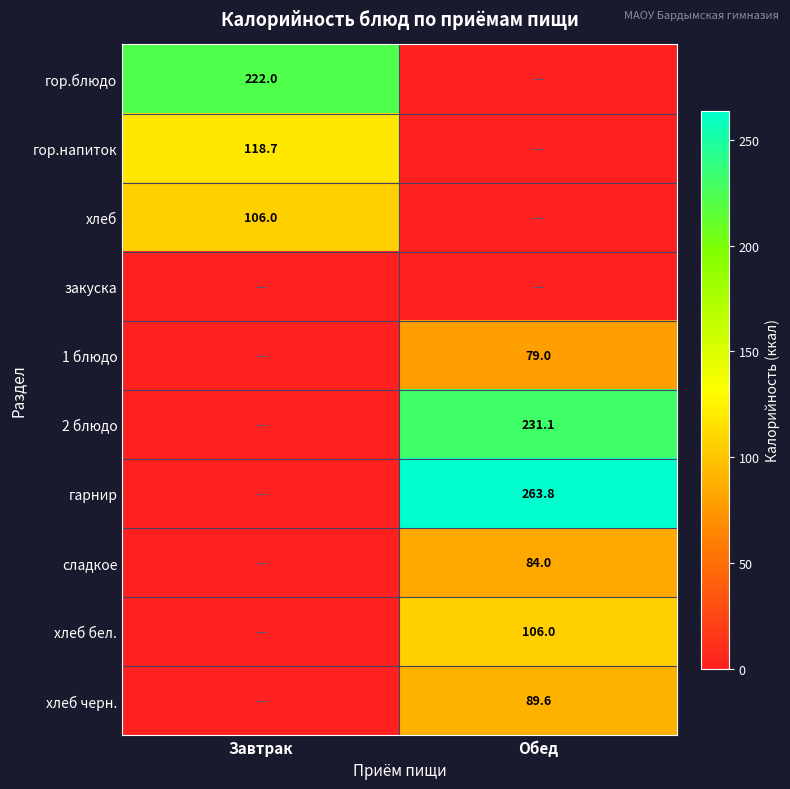

Is it true that гарнир equals 130.6 at Обед?

False